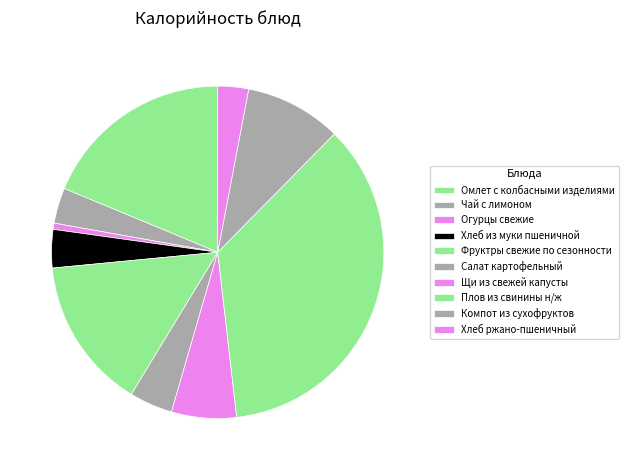

How many slices are in this pie chart?

10